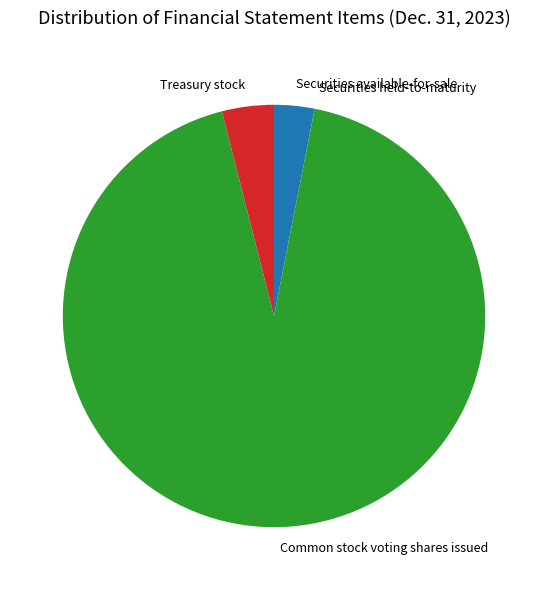

What is the largest slice in the pie chart?

Common stock voting shares issued